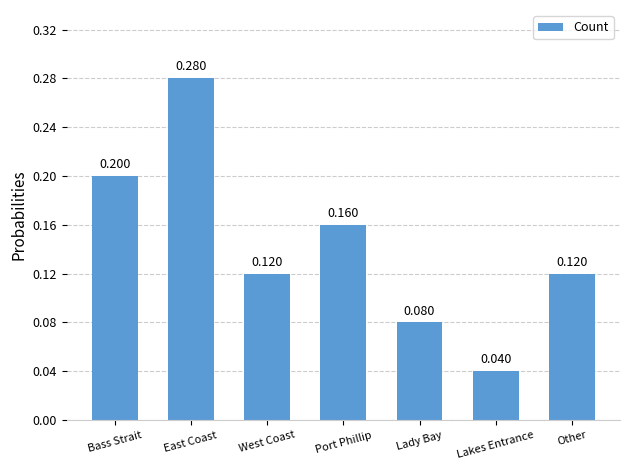

Which category has the lowest value across all series?

Lakes Entrance